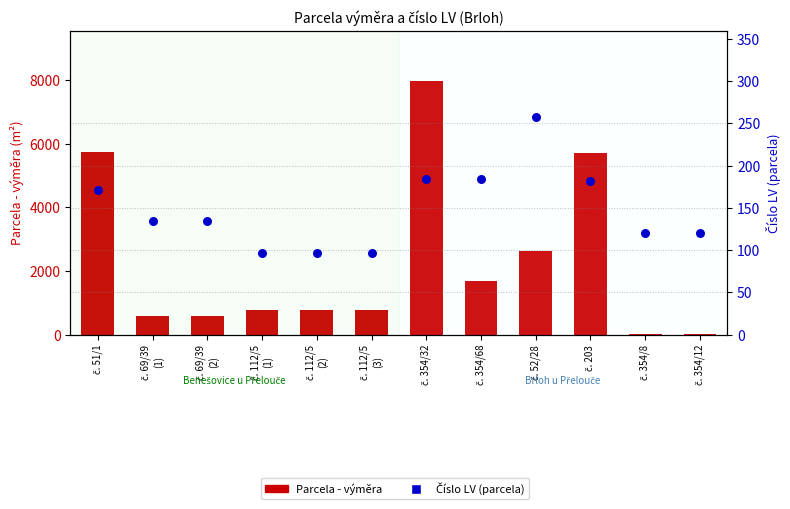

At how many categories does at least one series exceed 904?

5